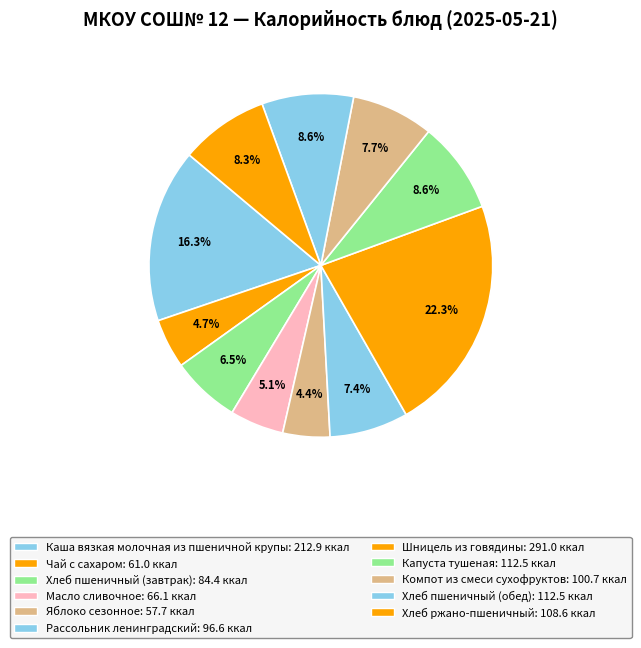

Rank the categories by value from lowest to highest.

Яблоко сезонное, Чай с сахаром, Масло сливочное, Хлеб пшеничный (завтрак), Рассольник ленинградский, Компот из смеси сухофруктов, Хлеб ржано-пшеничный, Хлеб пшеничный (обед), Капуста тушеная, Каша вязкая молочная из пшеничной крупы, Шницель из говядины